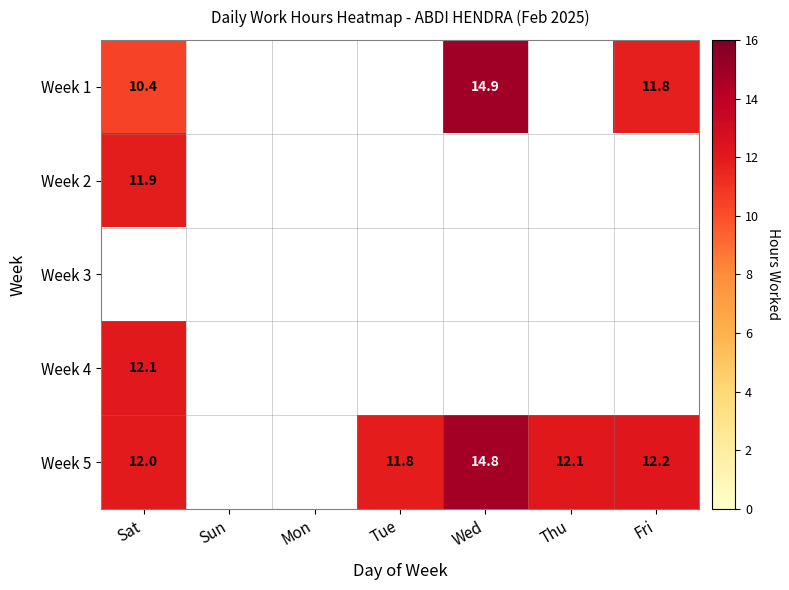

Is it true that Week 5 equals 6.3 at Fri?

False